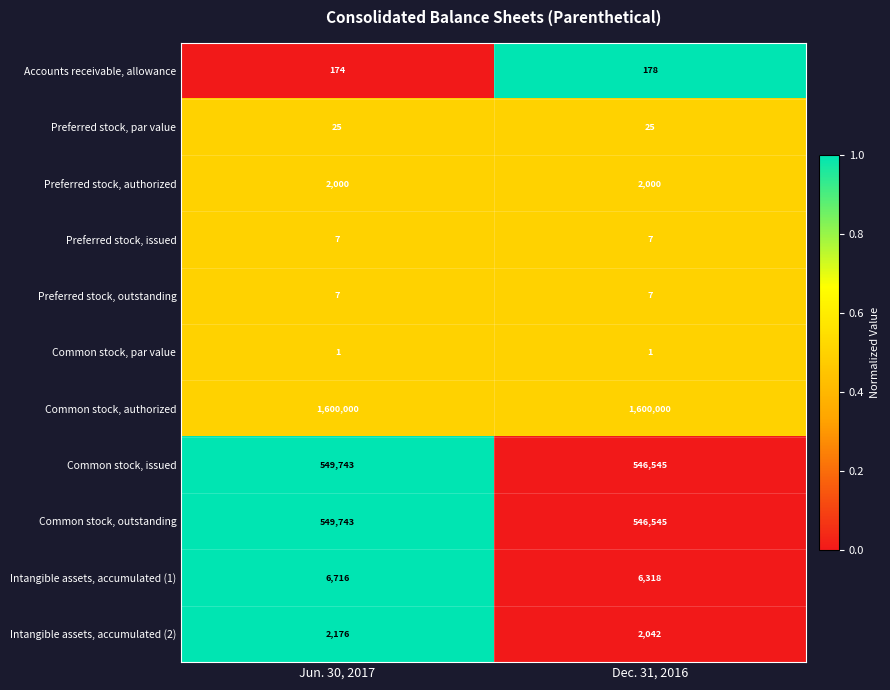

What is the greatest value displayed?

1600000